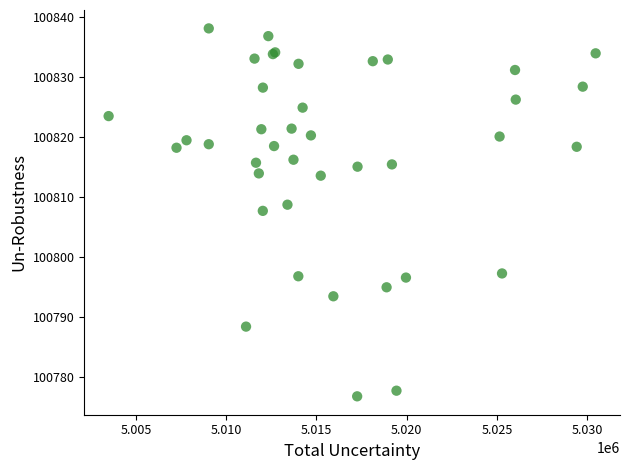

What Y value in the scatter plot is closest to 100807?

100807.7